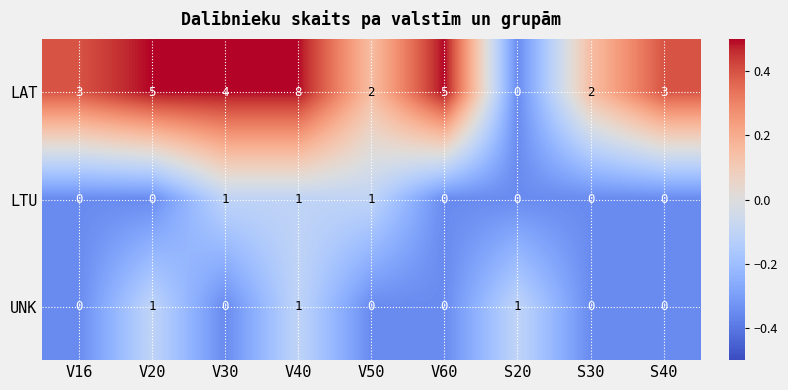

How many values in LAT are above zero?

8